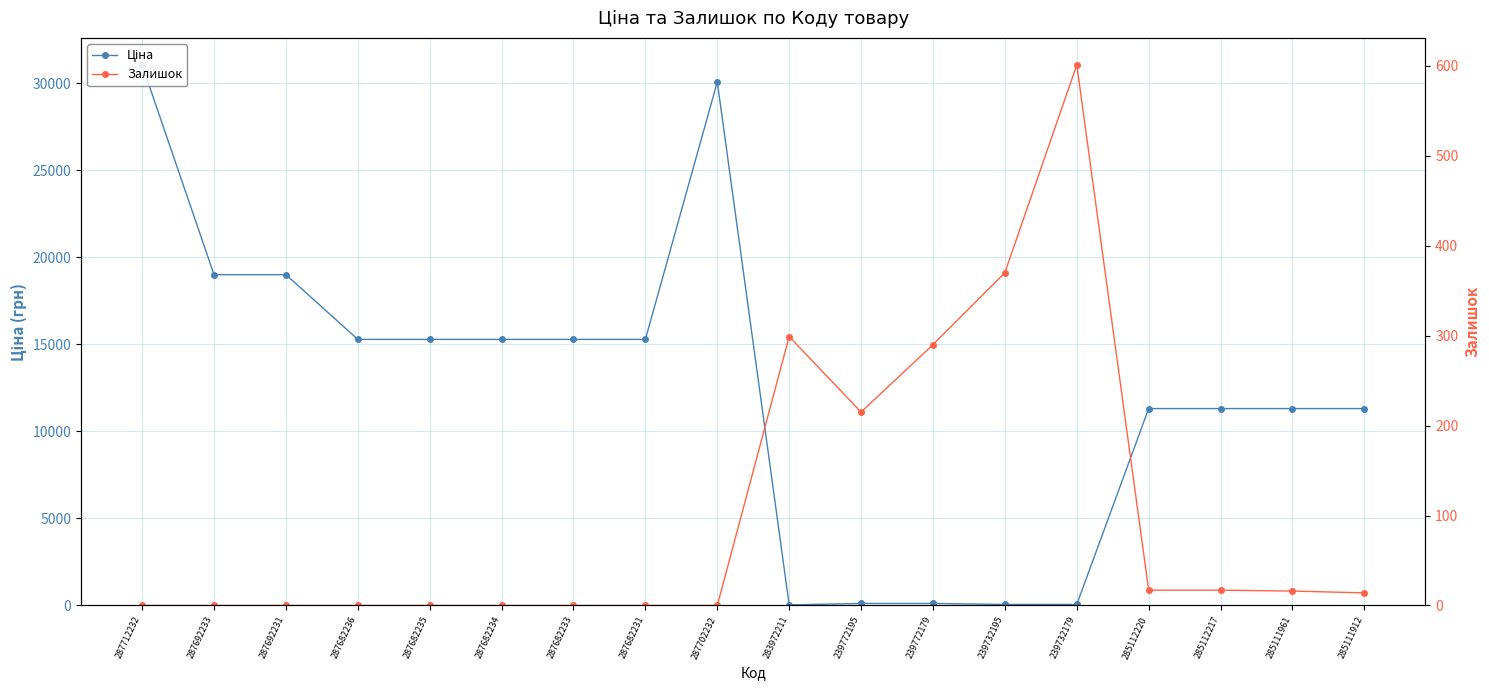

How many data points in Залишок are less than 14?

9